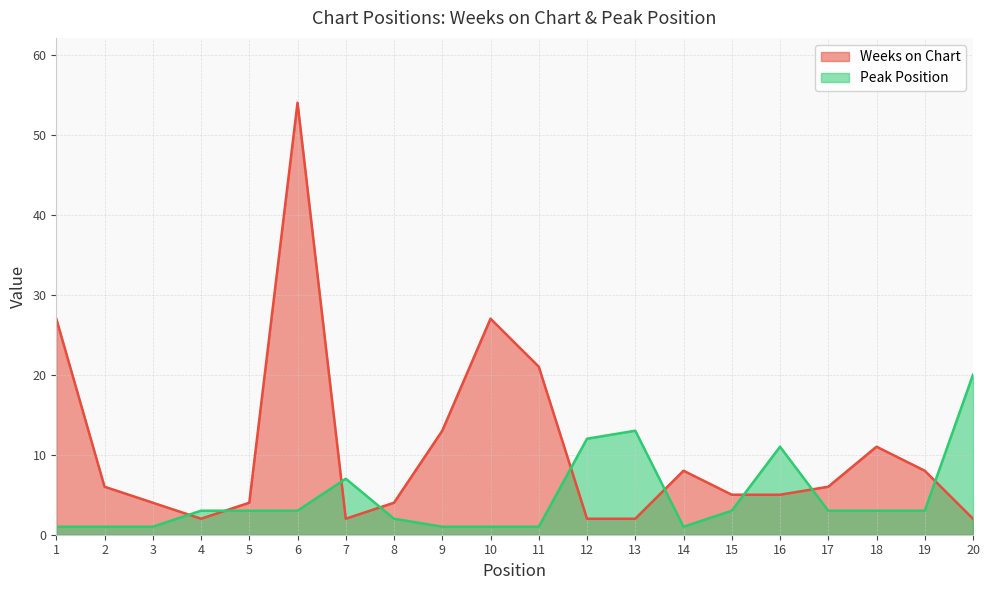

What is the difference between the highest and lowest values at 2?

5